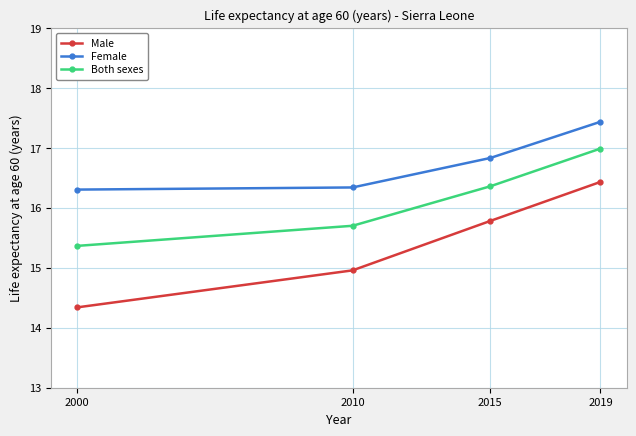

True or false: Both sexes and Female intersect in this chart.

False